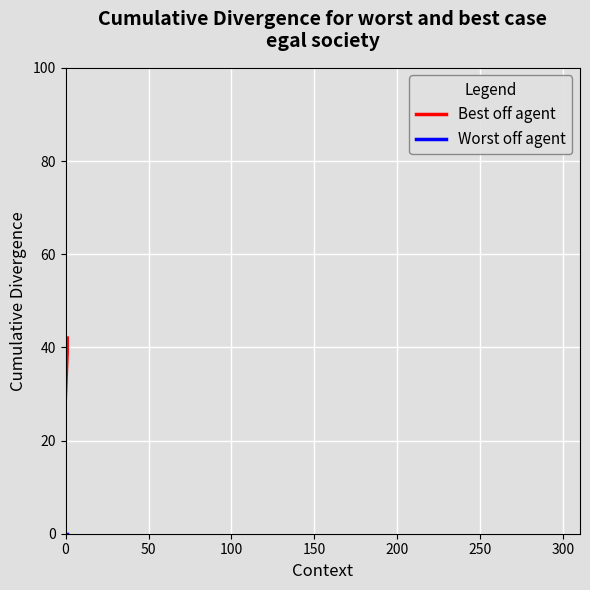

Count the number of data series in this chart.

2